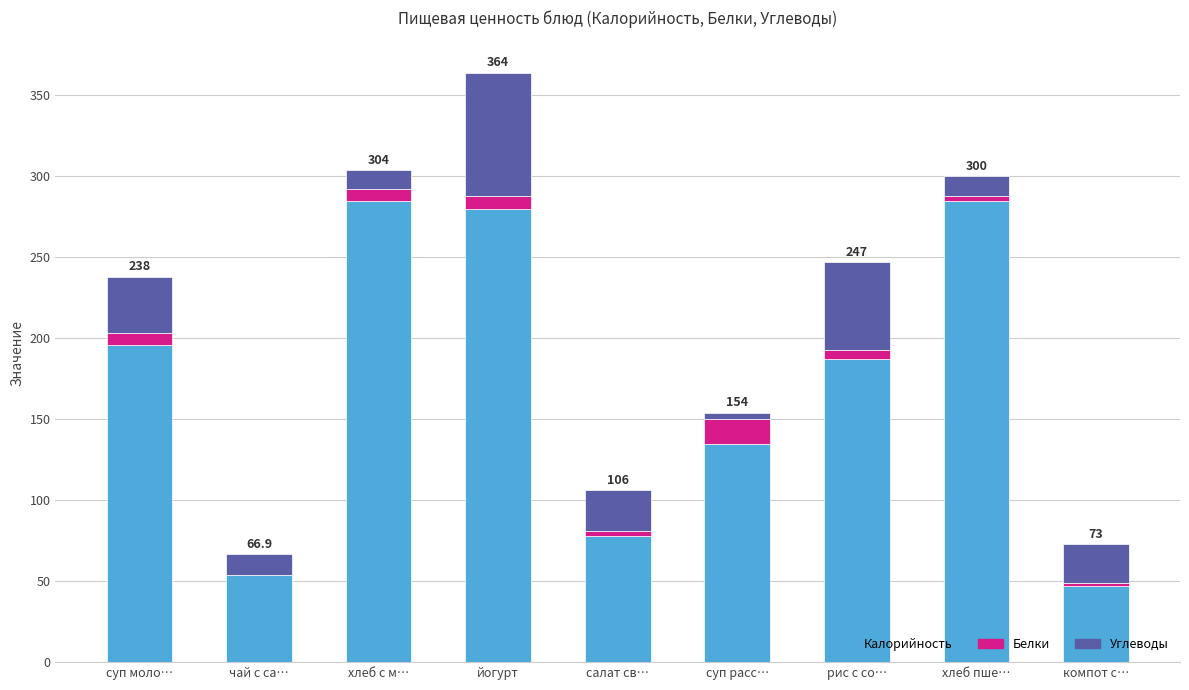

What is the total value across all series at чай с са…?

66.9